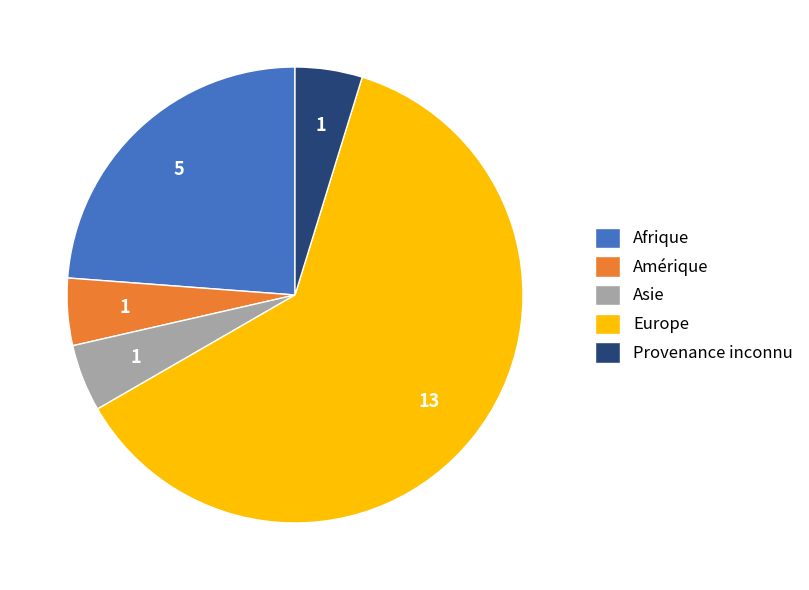

What is the largest slice in the pie chart?

Europe